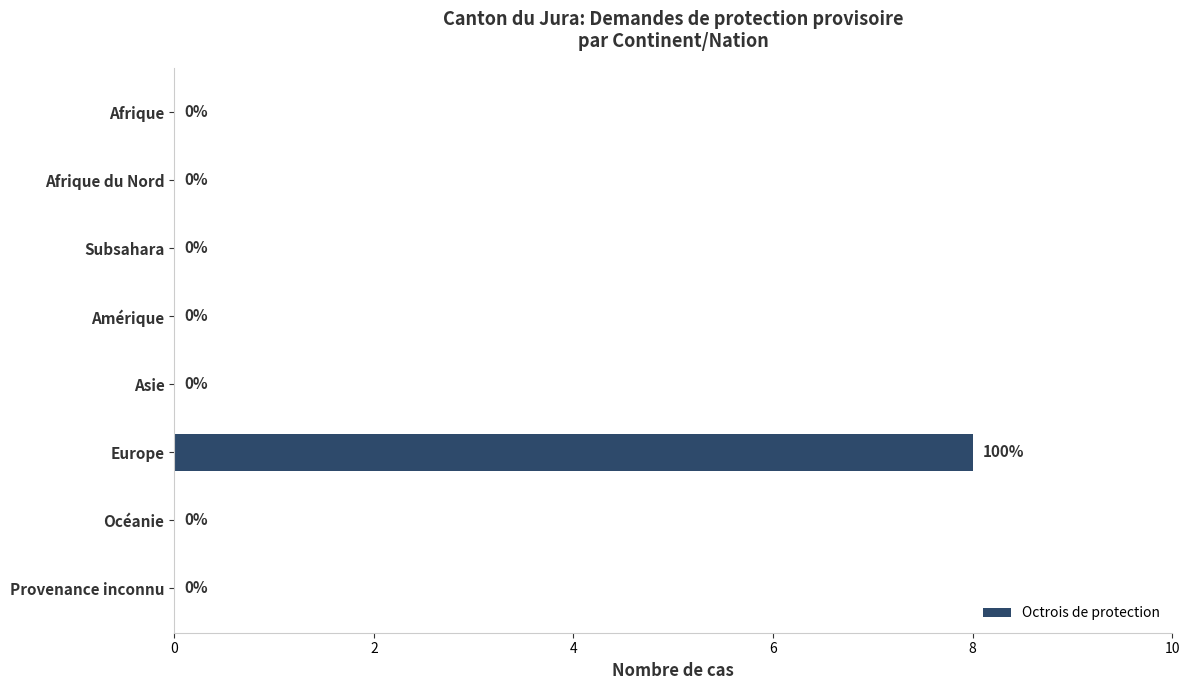

Count the values in the range 0 to 1.

7